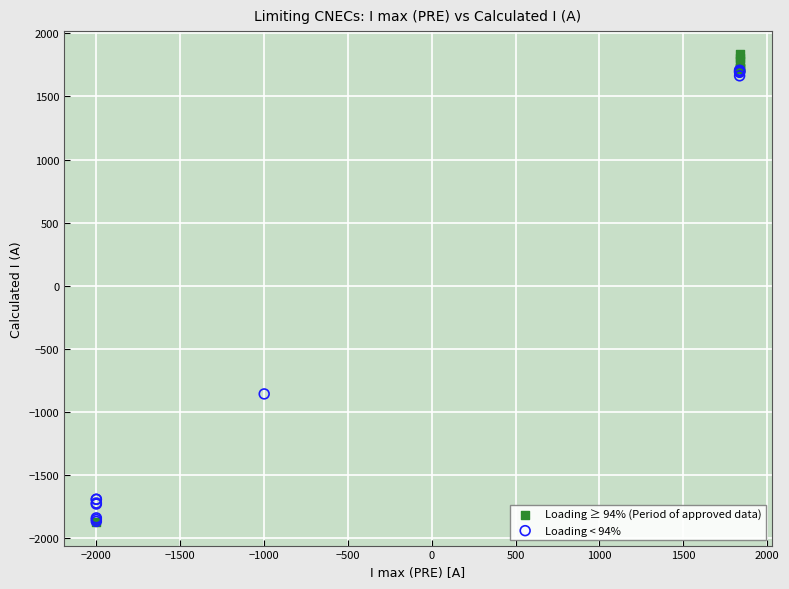

What are all the series names shown in the legend?

Loading ≥ 94% (Period of approved data), Loading < 94%